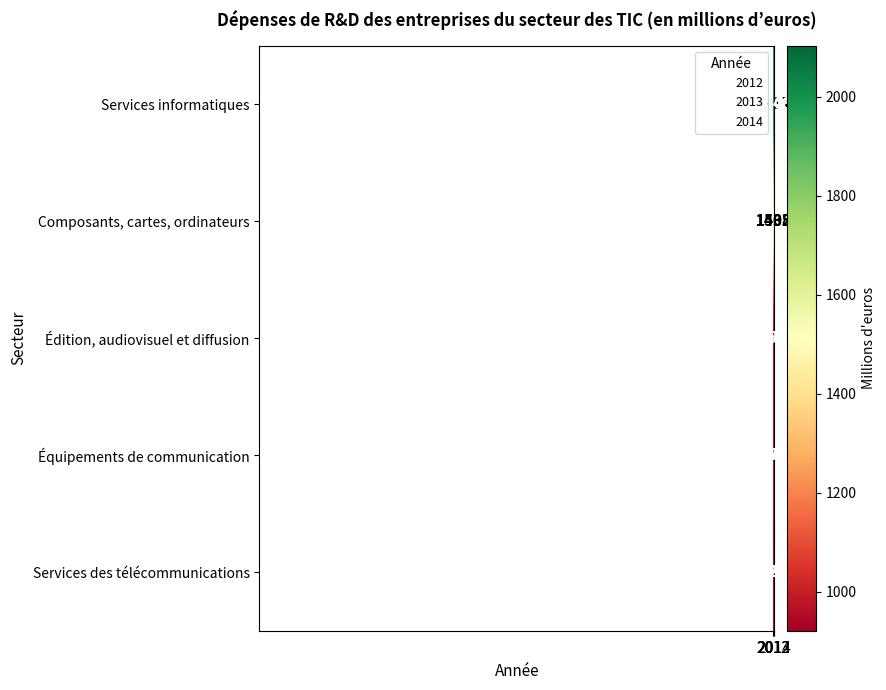

What is the smallest value displayed?

921